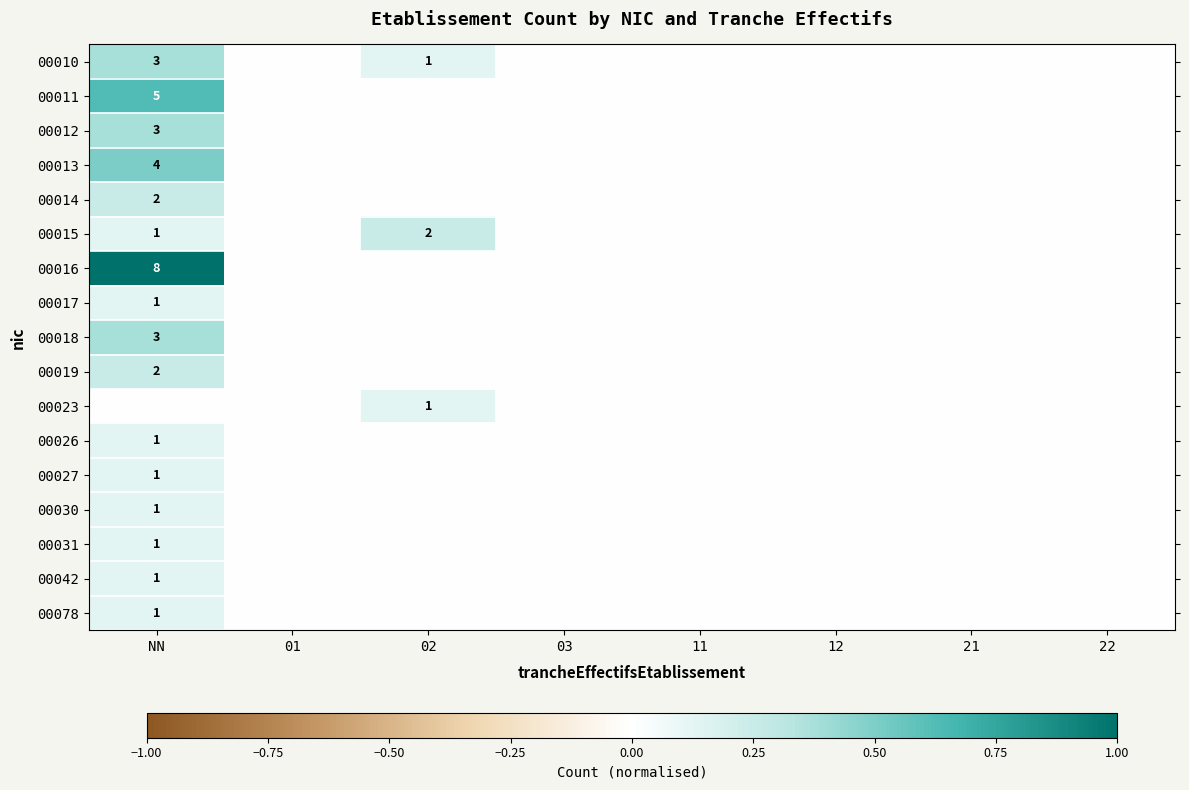

True or false: 00030 has a value of 1 at NN.

True